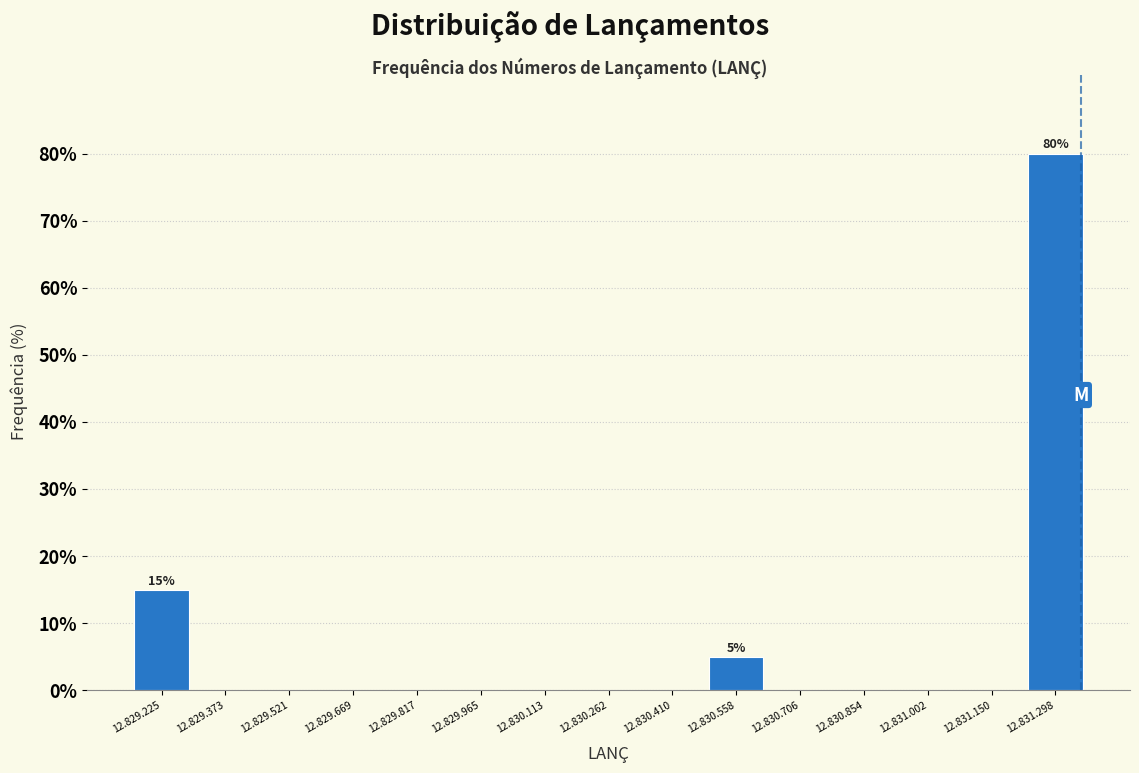

Reading left to right, transcribe all the data shown in this chart.

12.829.225=15	12.829.373=0	12.829.521=0	12.829.669=0	12.829.817=0	12.829.965=0	12.830.113=0	12.830.262=0	12.830.410=0	12.830.558=5	12.830.706=0	12.830.854=0	12.831.002=0	12.831.150=0	12.831.298=80